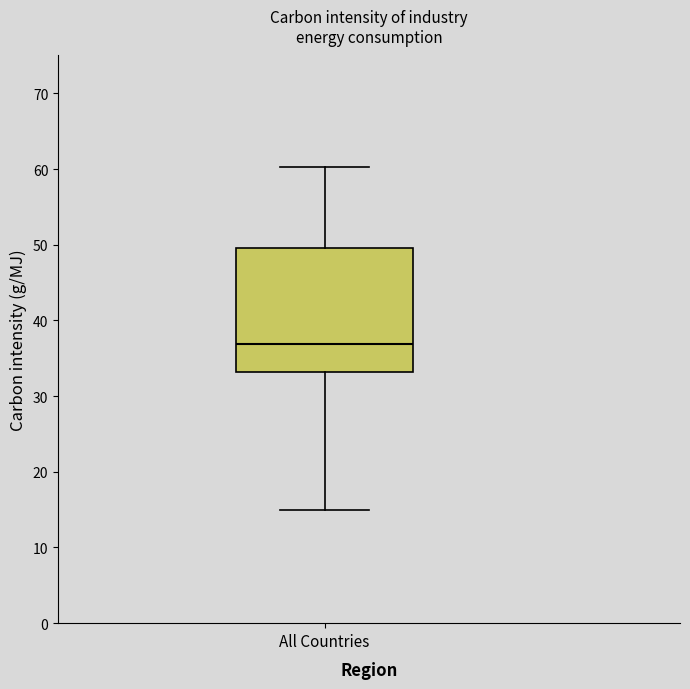

Read this box plot against the y-axis: the position of the median line, the range covered by the box, and the ends of both whiskers. The values are not printed on the chart, so give them approximately, as read against the axis.

median 37, box 33 to 50, whiskers 15 to 60